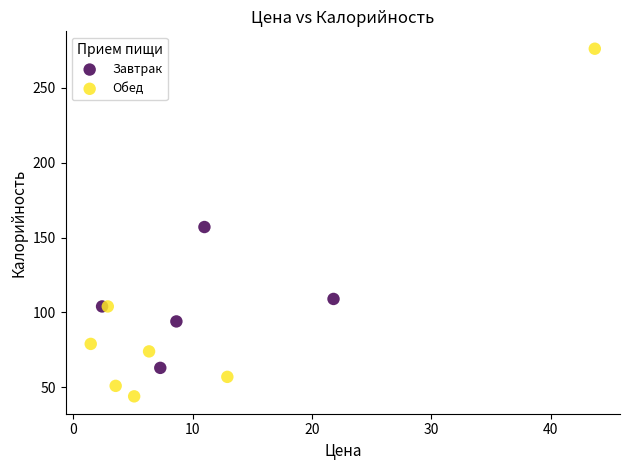

Which series has the largest Y range (max minus min)?

Обед